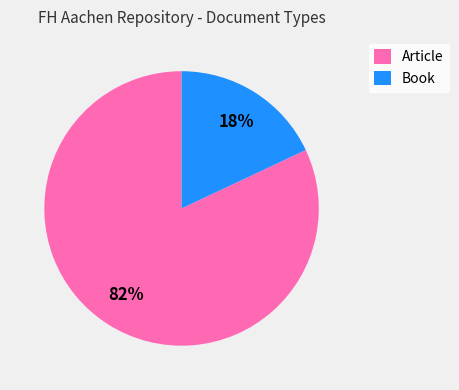

Count the number of slices in the pie.

2